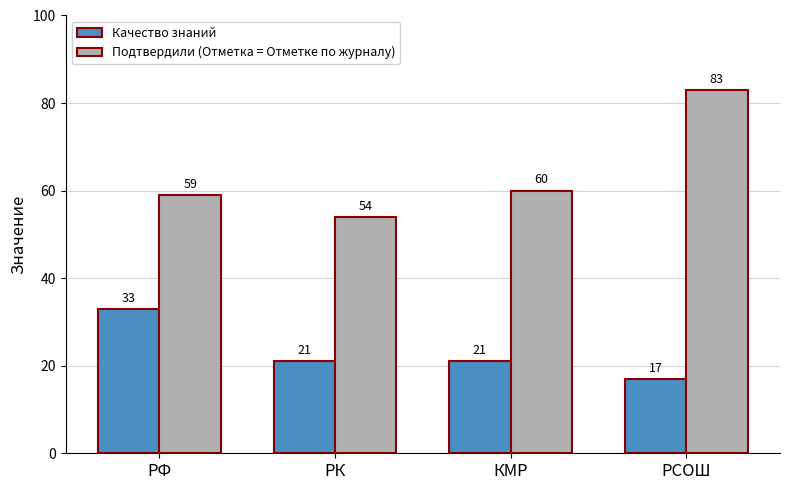

Count the Качество знаний values in the range 21 to 33.

3